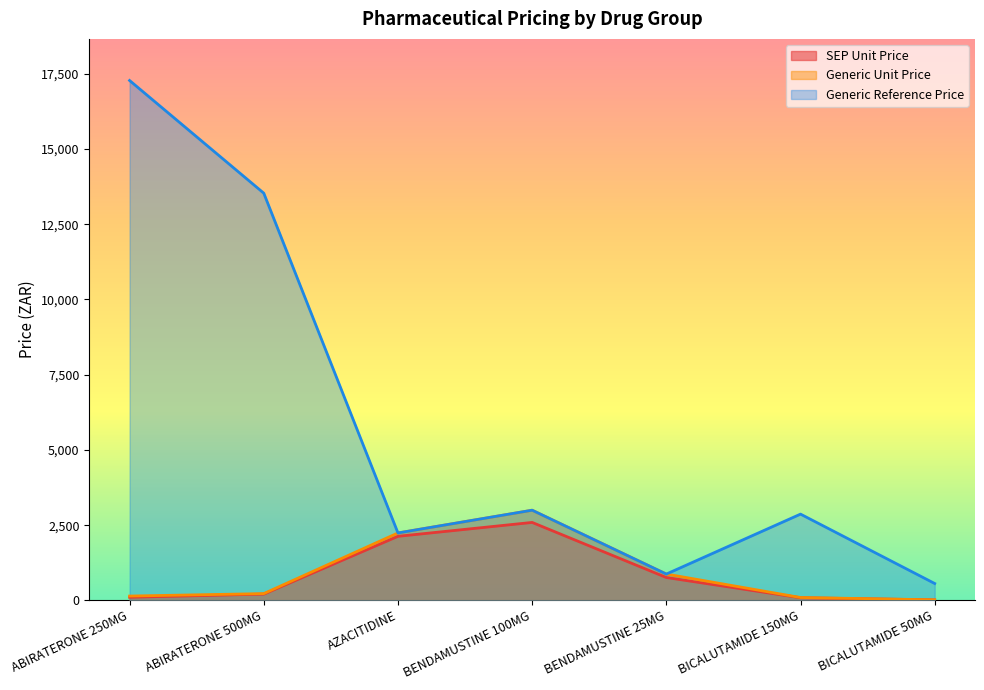

Is it true that SEP Unit Price equals 3622.8 at BENDAMUSTINE 100MG?

False